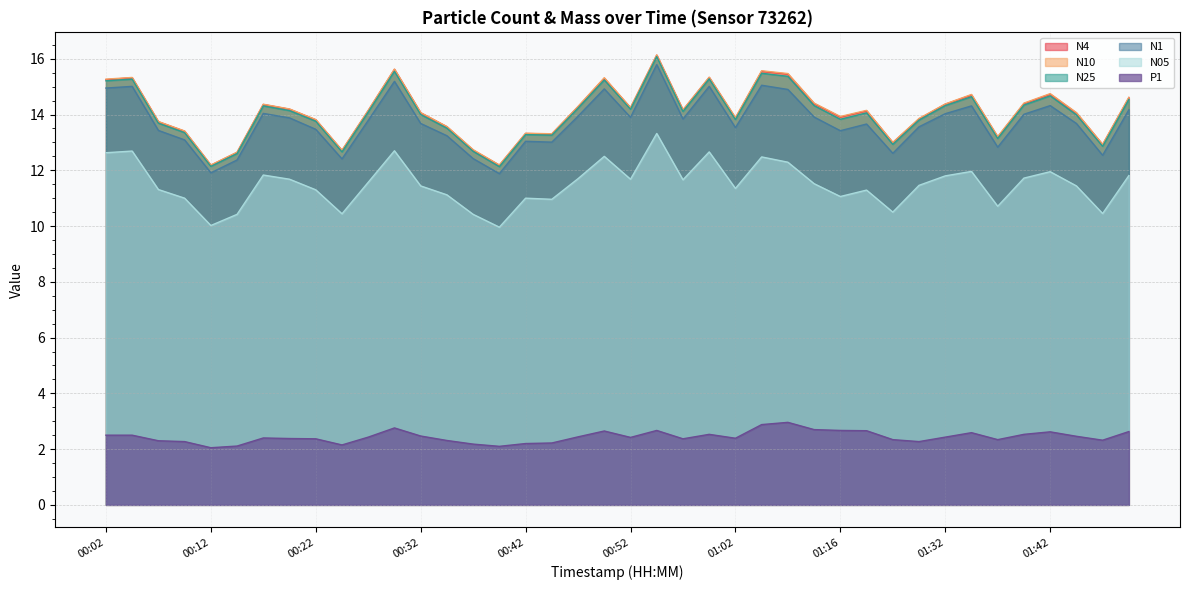

True or false: N05 and N1 cross at least once.

False